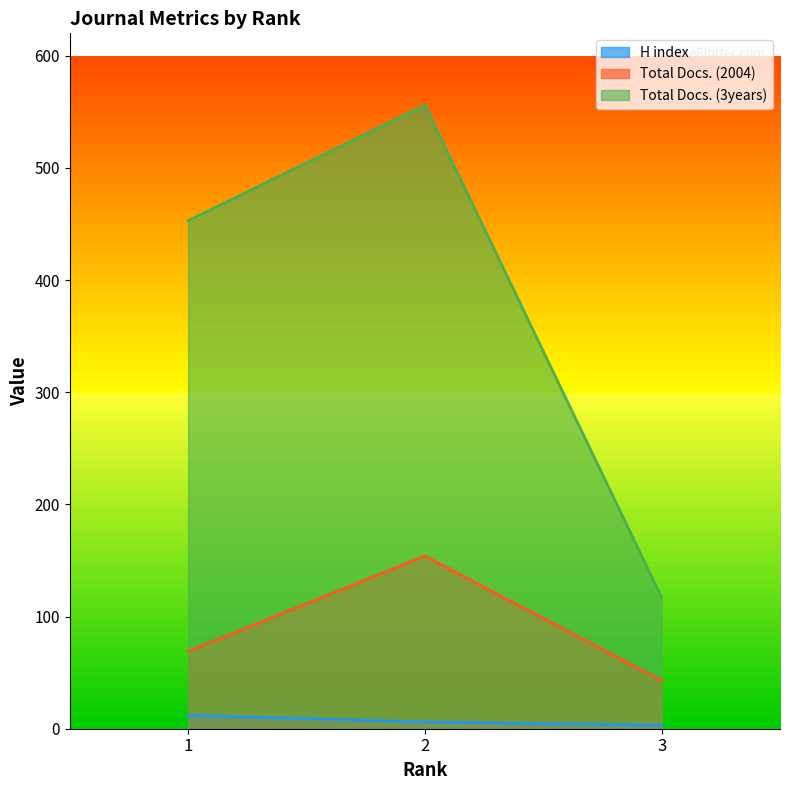

Which series has the widest spread of values?

Total Docs. (3years)